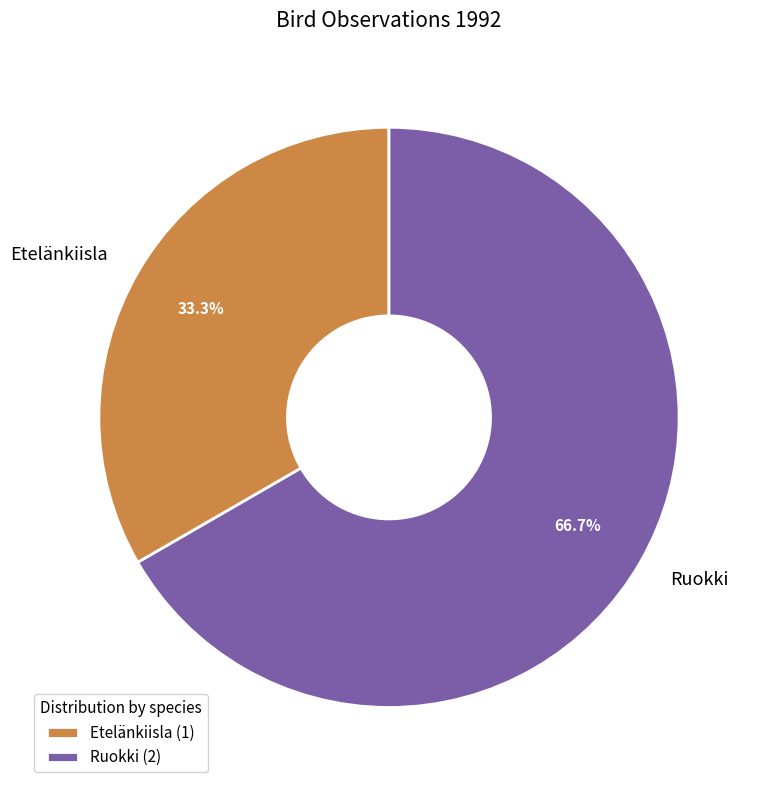

Which slice is the largest?

Ruokki